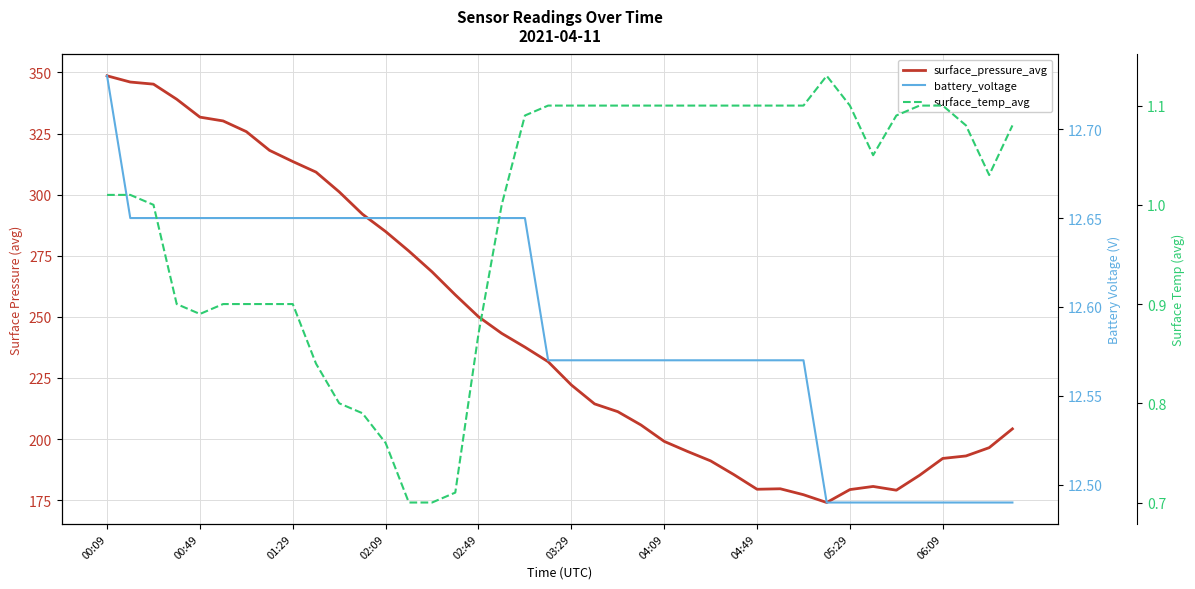

Reading left to right, list all the values displayed in this chart.

surface_pressure_avg: 348.6	346.1	345.2	339.0	331.7	330.1	325.8	318.1	313.6	309.2	301.1	292.0	284.9	276.9	268.4	259.0	250.1	243.2	237.6	231.7	222.1	214.4	211.2	205.8	199.1	195.0	191.1	185.5	179.5	179.7	177.2	174.0	179.3	180.6	179.1	185.2	192.1	193.1	196.5	204.2
battery_voltage: 12.7	12.7	12.7	12.7	12.7	12.7	12.7	12.7	12.7	12.7	12.7	12.7	12.7	12.7	12.7	12.7	12.7	12.7	12.7	12.6	12.6	12.6	12.6	12.6	12.6	12.6	12.6	12.6	12.6	12.6	12.6	12.5	12.5	12.5	12.5	12.5	12.5	12.5	12.5	12.5
surface_temp_avg: 1.0	1.0	1.0	0.9	0.9	0.9	0.9	0.9	0.9	0.8	0.8	0.8	0.8	0.7	0.7	0.7	0.9	1.0	1.1	1.1	1.1	1.1	1.1	1.1	1.1	1.1	1.1	1.1	1.1	1.1	1.1	1.1	1.1	1.1	1.1	1.1	1.1	1.1	1.0	1.1